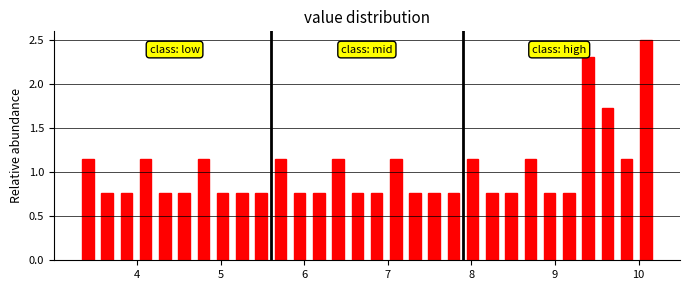

Around what value on the x-axis is the tallest bar? Give the approximate position of its centre, as read against the axis.

10.1